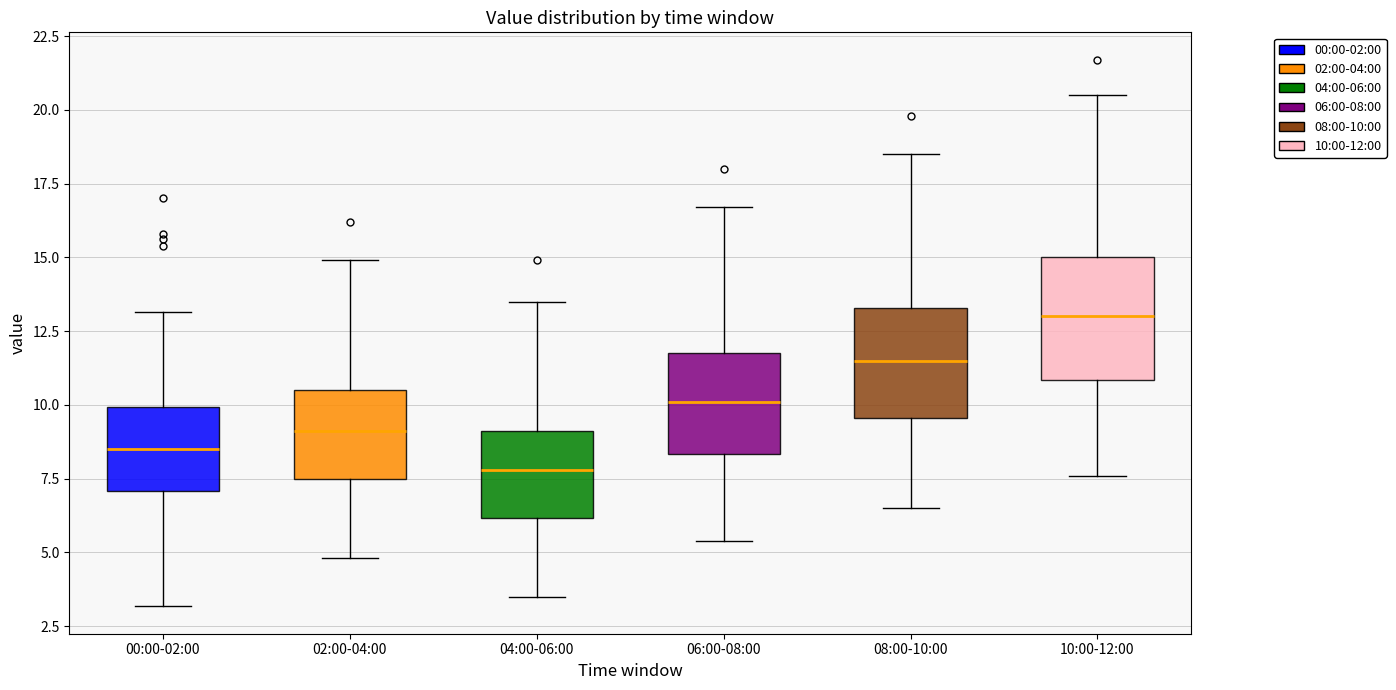

Which box's median line is the highest?

10:00-12:00